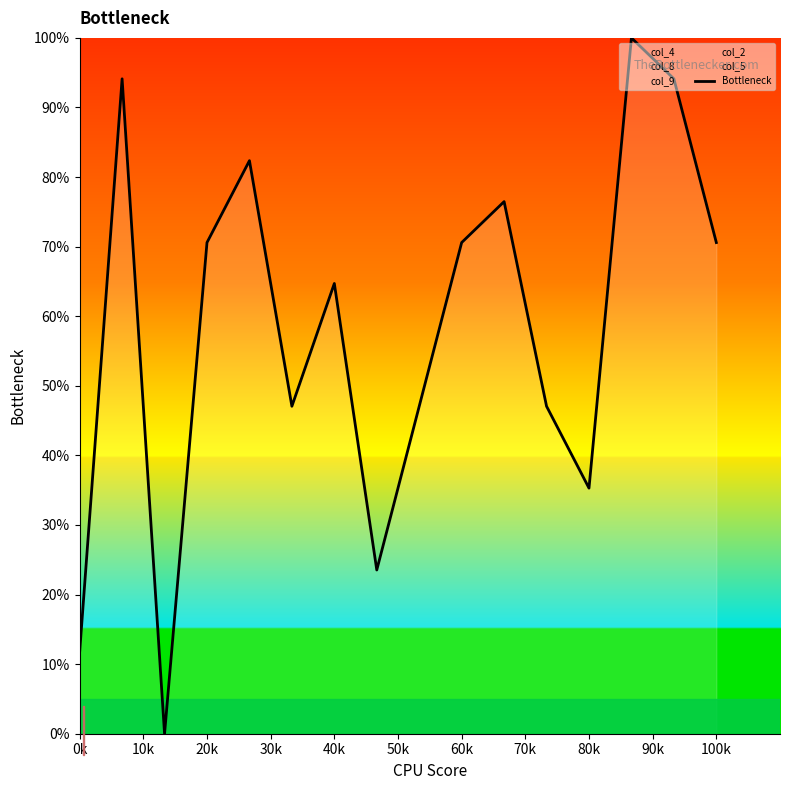

Is it true that Bottleneck equals 70.6 at 20k?

True